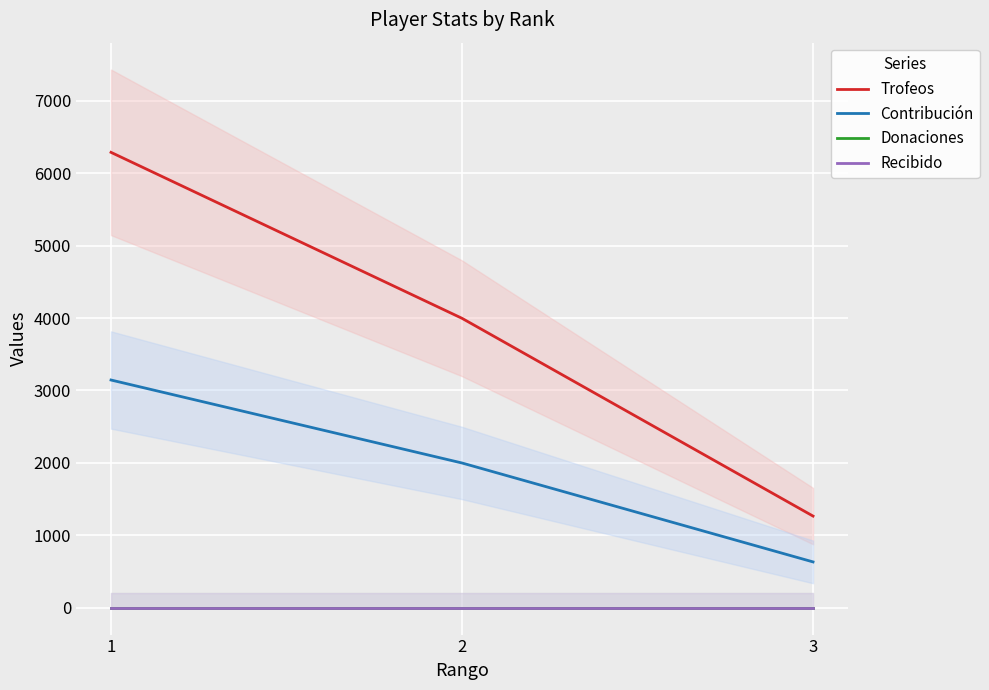

Count the number of categories in the chart.

3